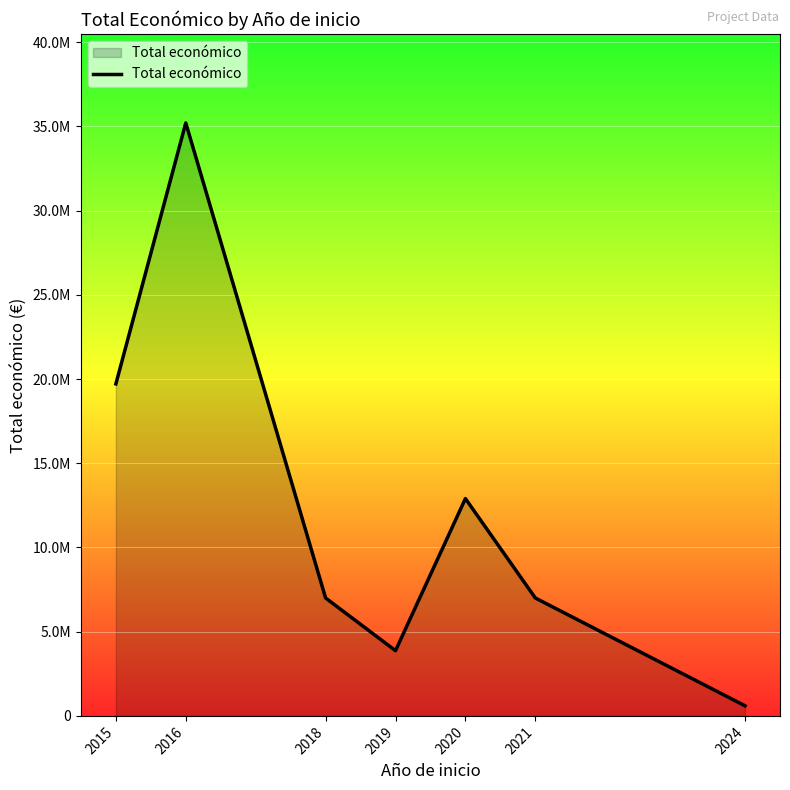

Rank the categories by value from highest to lowest.

2016, 2015, 2020, 2018, 2021, 2019, 2024